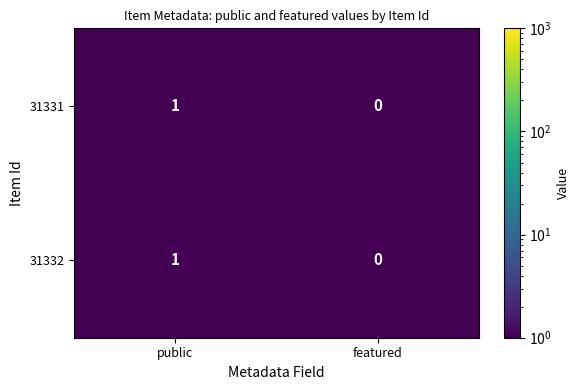

The value of 31332 at public is 1. True or false?

True